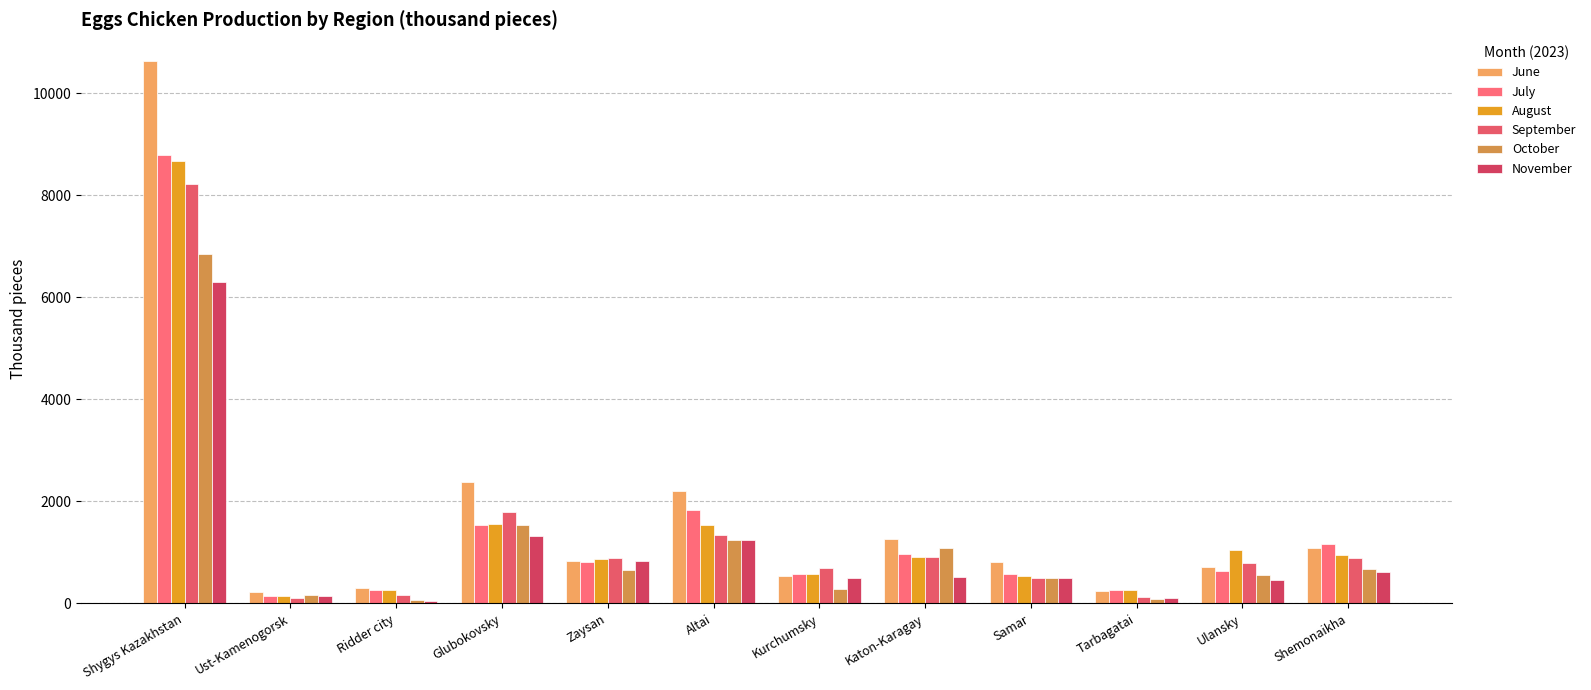

What is the sum of all August values?

17367.2